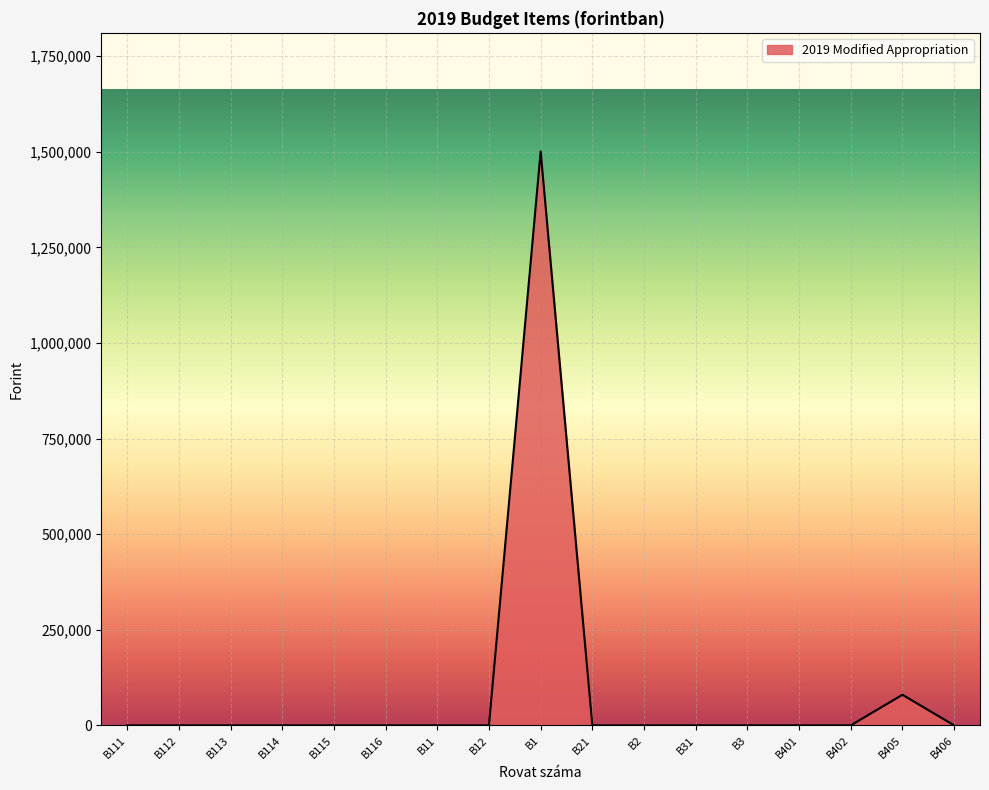

What is the change in value from B116 to B1?

+1501063